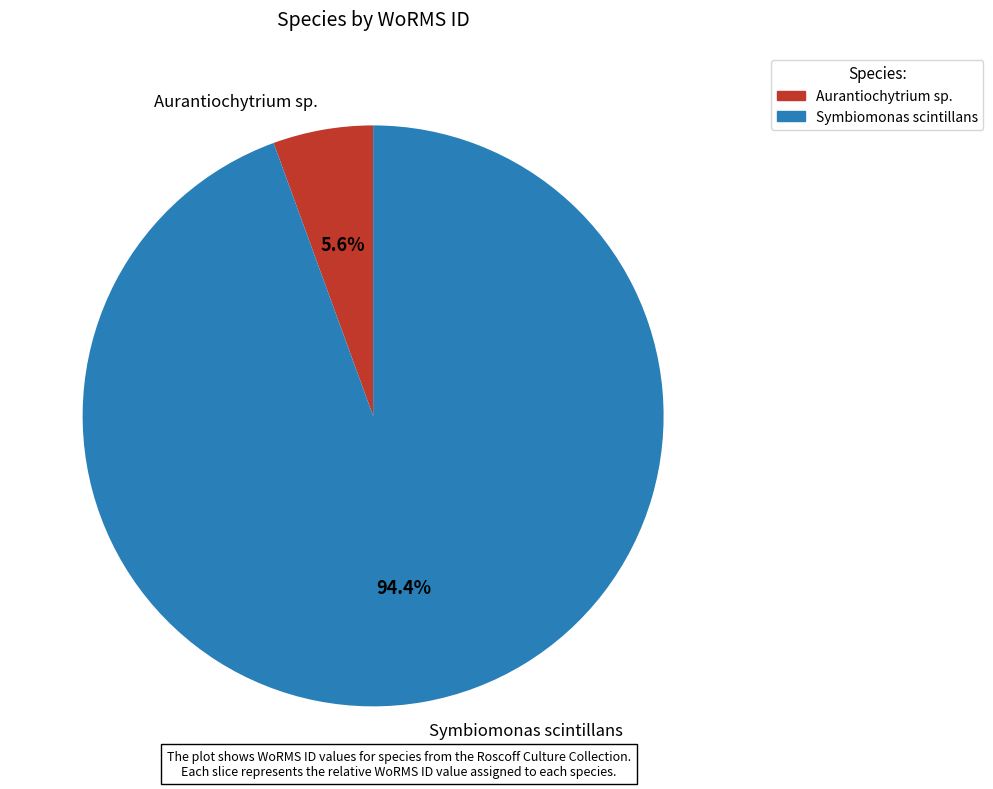

Is it true that Aurantiochytrium sp. is 15% of the pie?

False